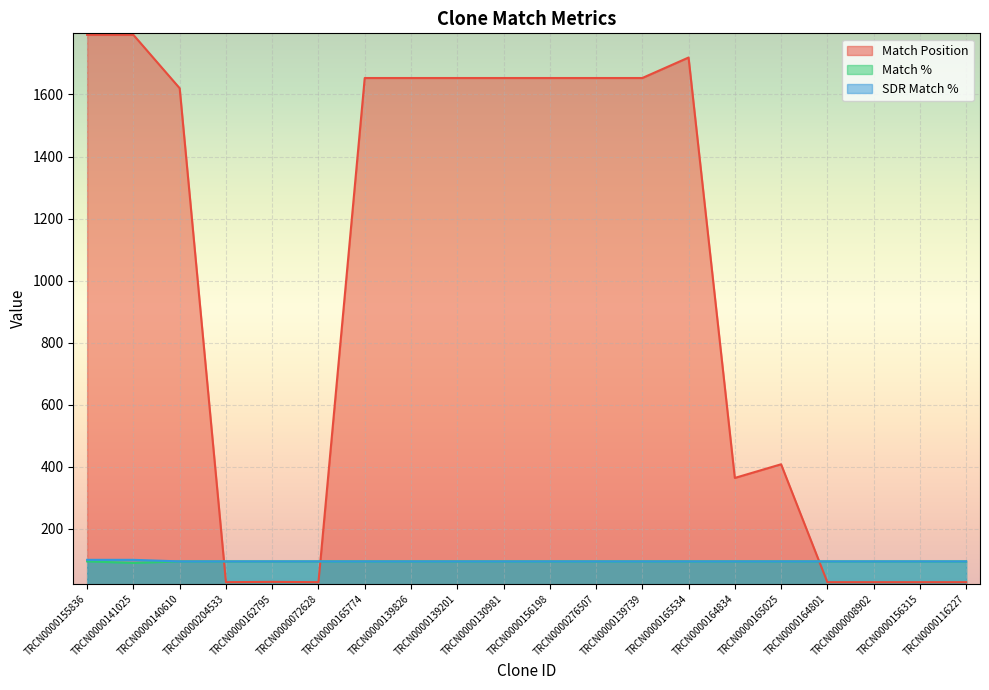

The value of Match Position at TRCN0000156198 is 1653. True or false?

True